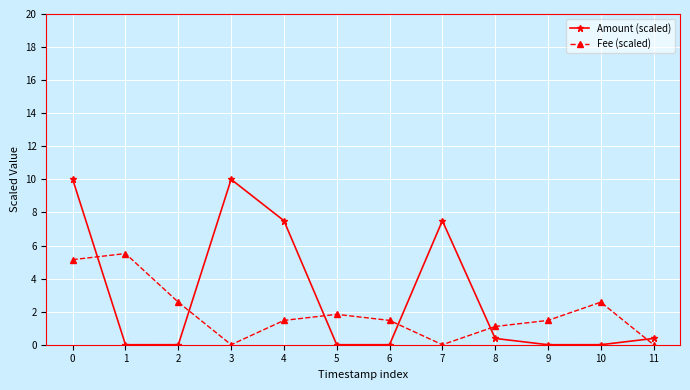

True or false: Fee (scaled) has a value of 3.3 at 7.

False